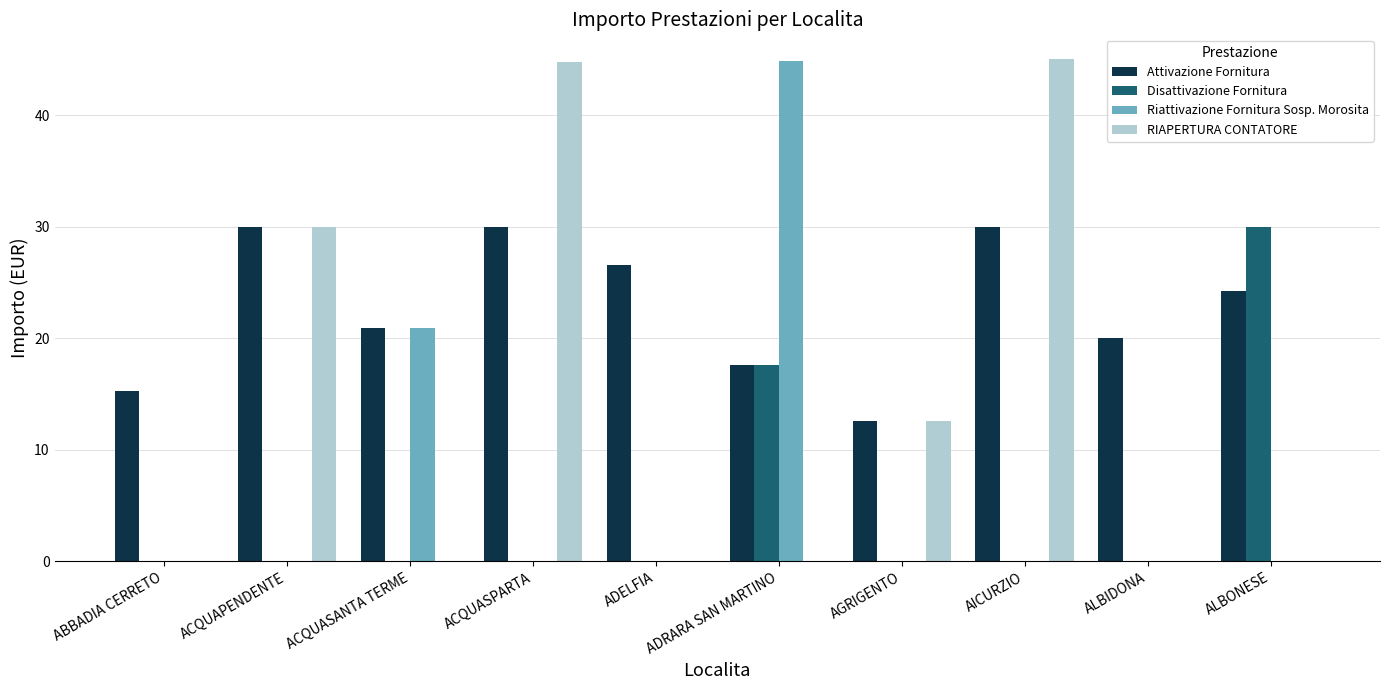

True or false: Attivazione Fornitura has a value of 9.1 at ABBADIA CERRETO.

False